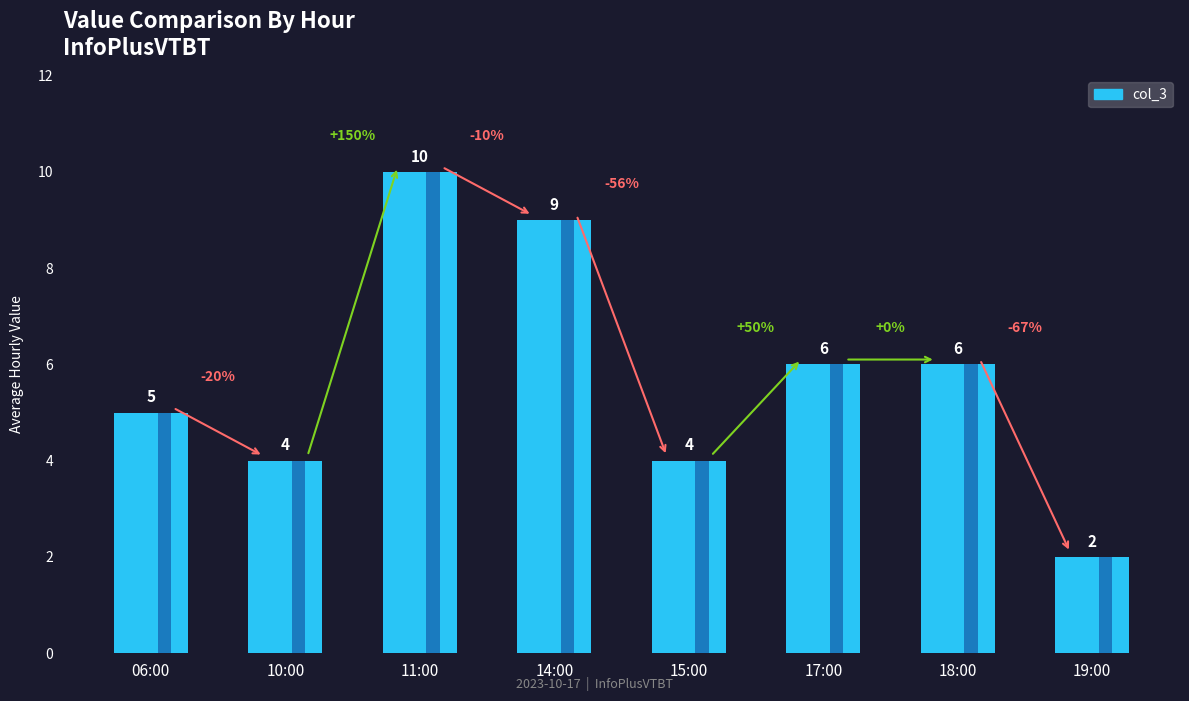

What is the difference between the values at 19:00 and 10:00?

2